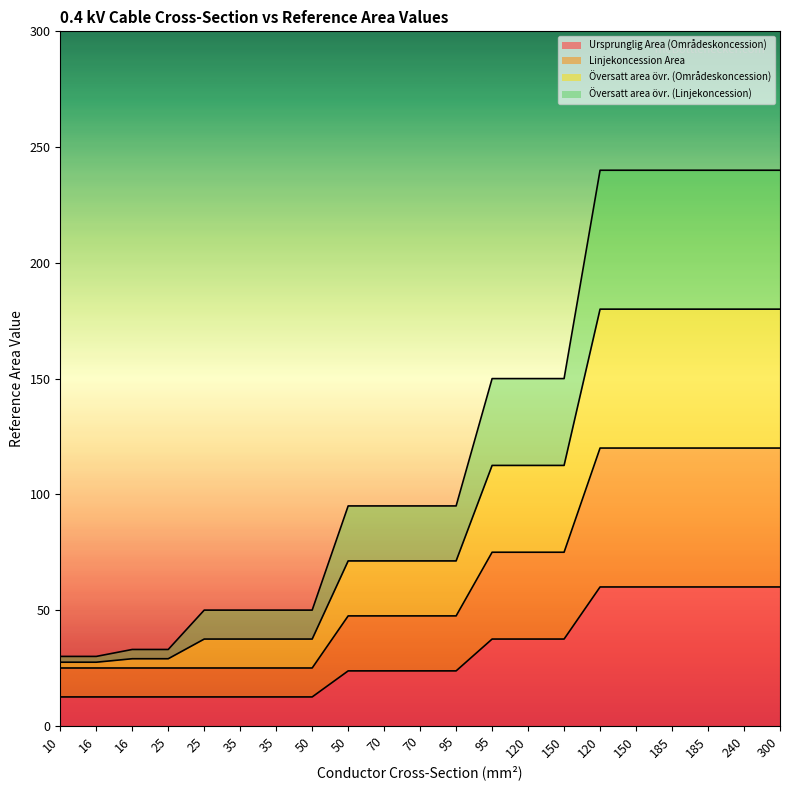

What is the label of the 17th point from the right?

25